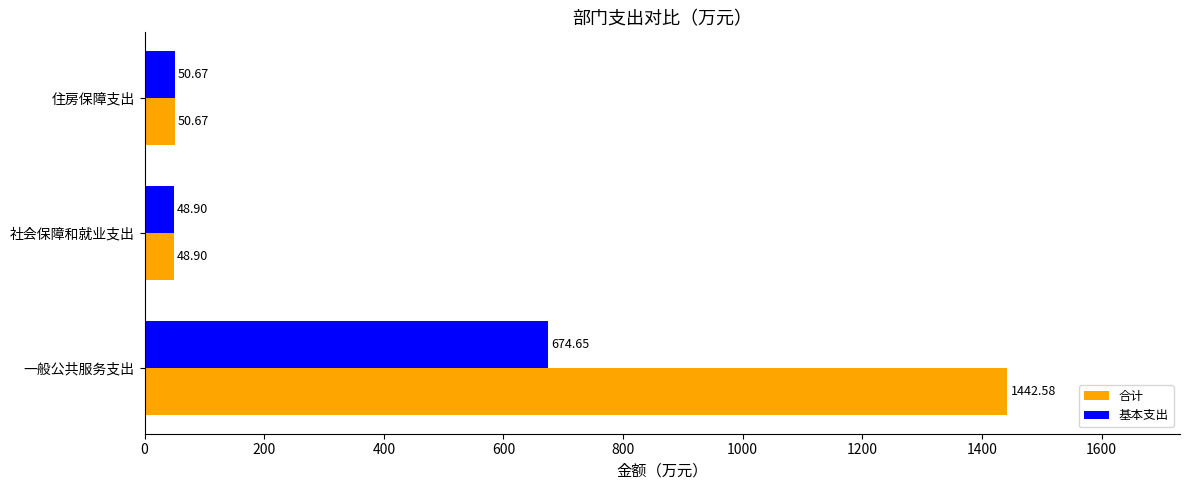

Which series has the widest spread of values?

合计